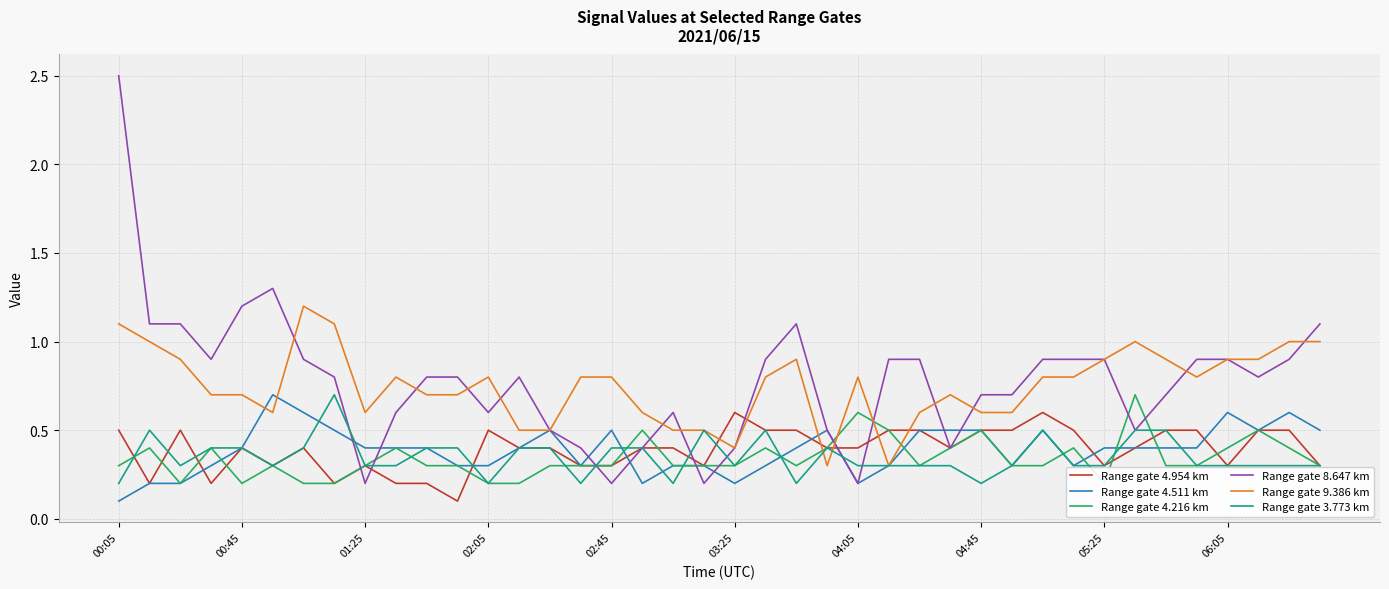

Is it true that Range gate 9.386 km equals 1.0 at 04:45?

False